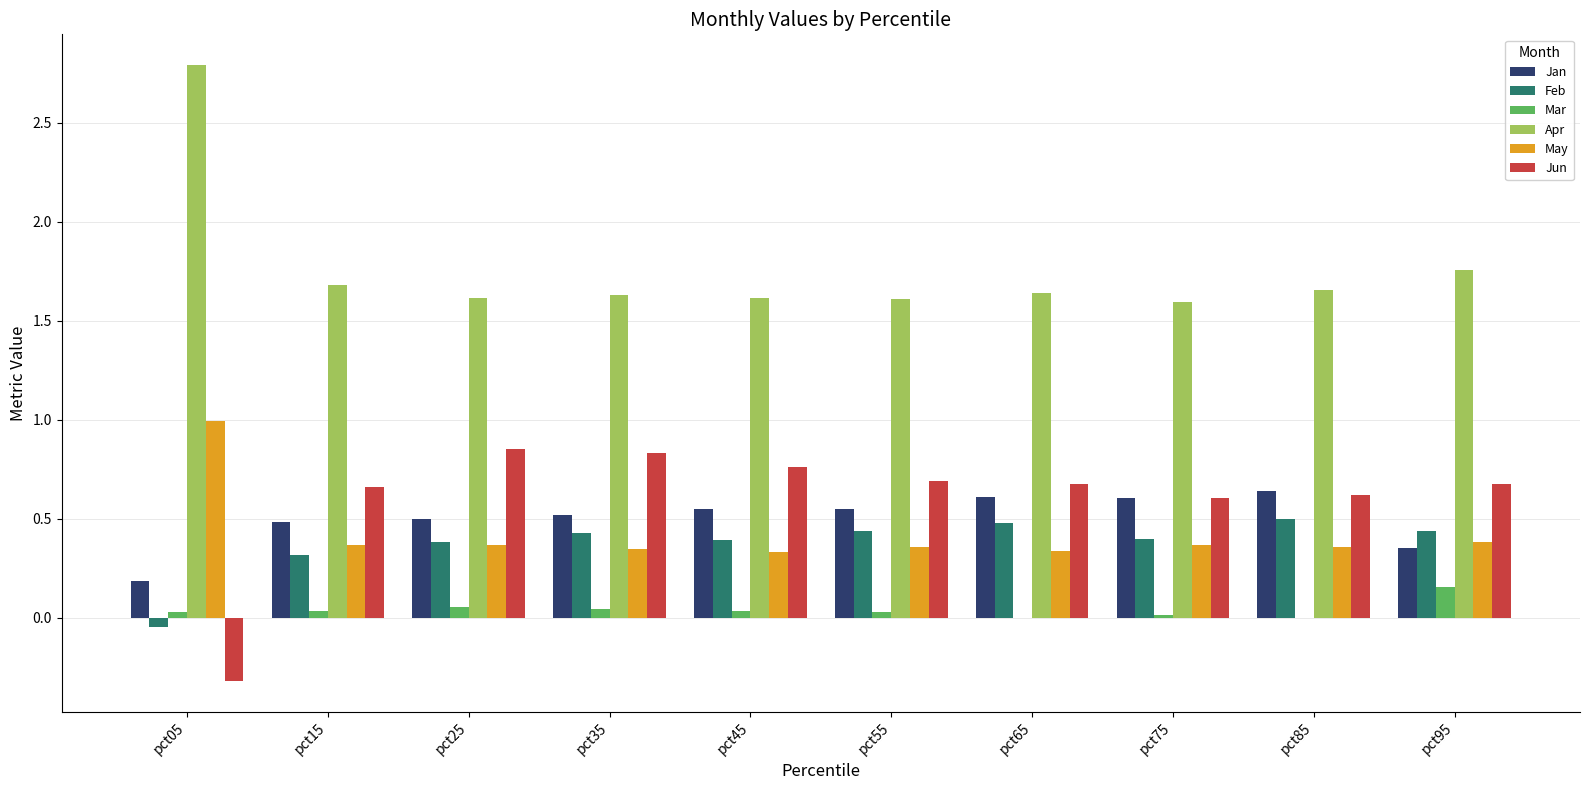

Is the value of Jun at pct65 greater than the value of Apr at pct85?

No